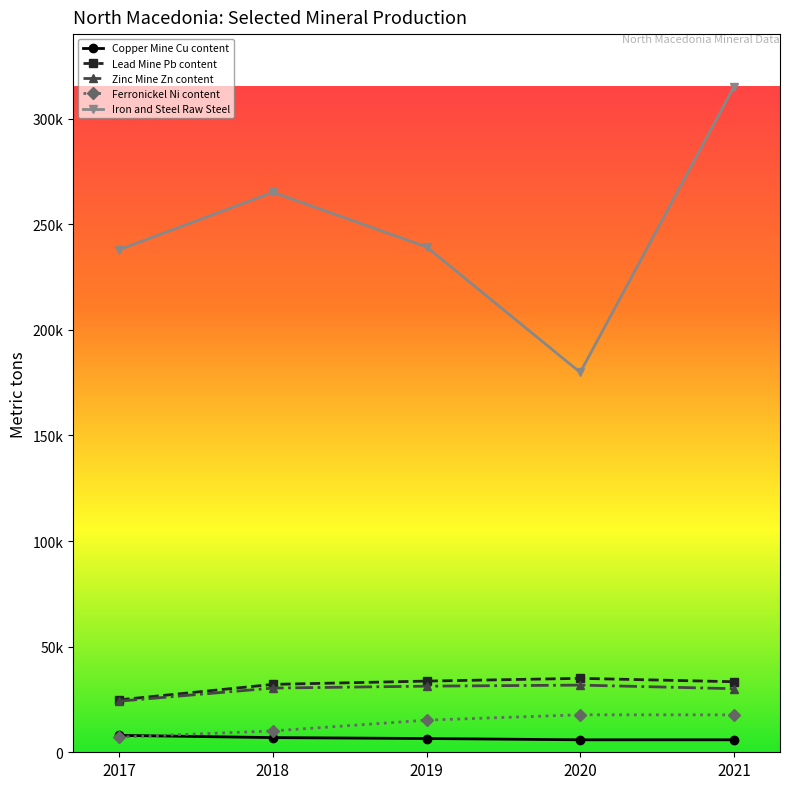

Reading left to right, extract all data points from this chart.

Copper Mine Cu content: 8008	6950	6512	5903	5900
Lead Mine Pb content: 24823	32140	33700	35000	33400
Zinc Mine Zn content: 24200	30400	31300	31800	30100
Ferronickel Ni content: 7175	10100	15202	17747	17714
Iron and Steel Raw Steel: 237949	265129	239251	179833	315000